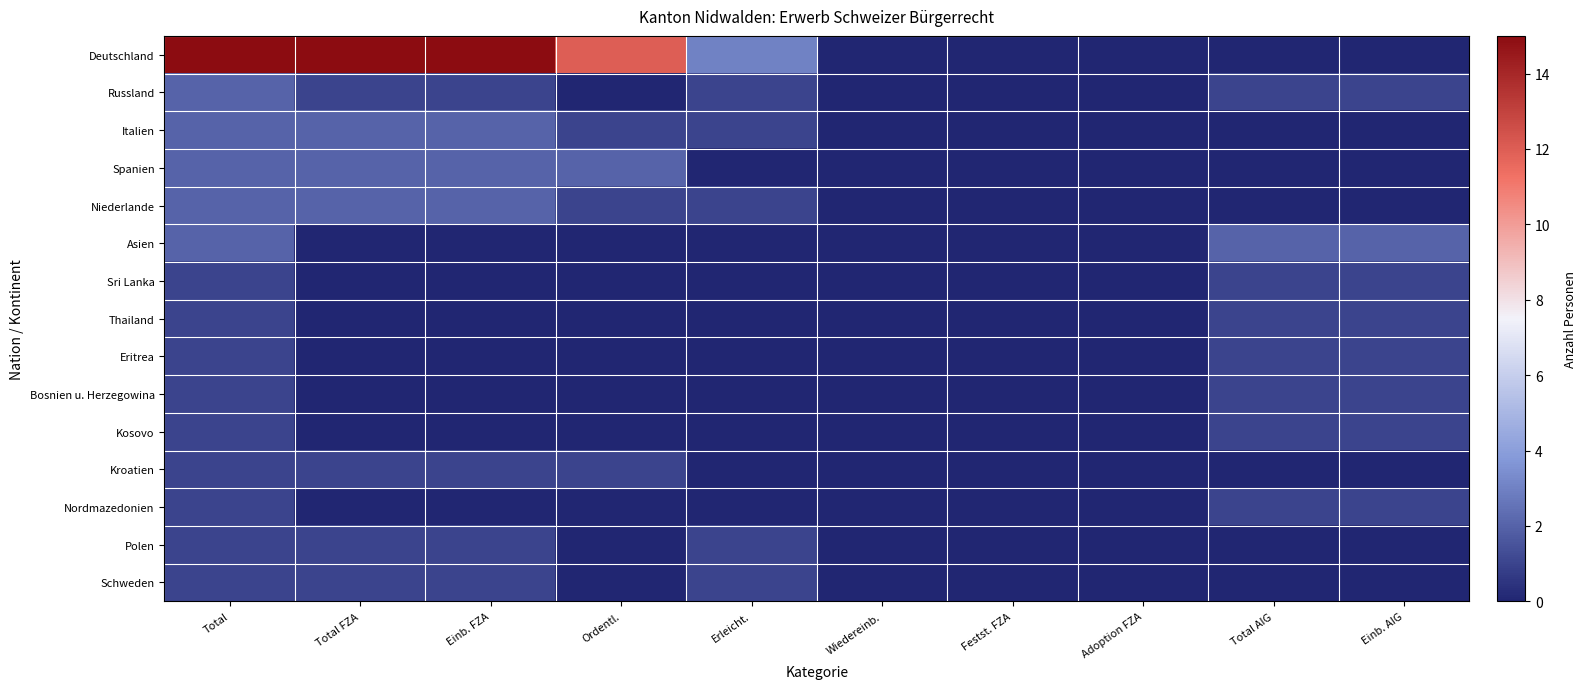

Between Total and Einb. AIG, which series saw the biggest shift?

Deutschland